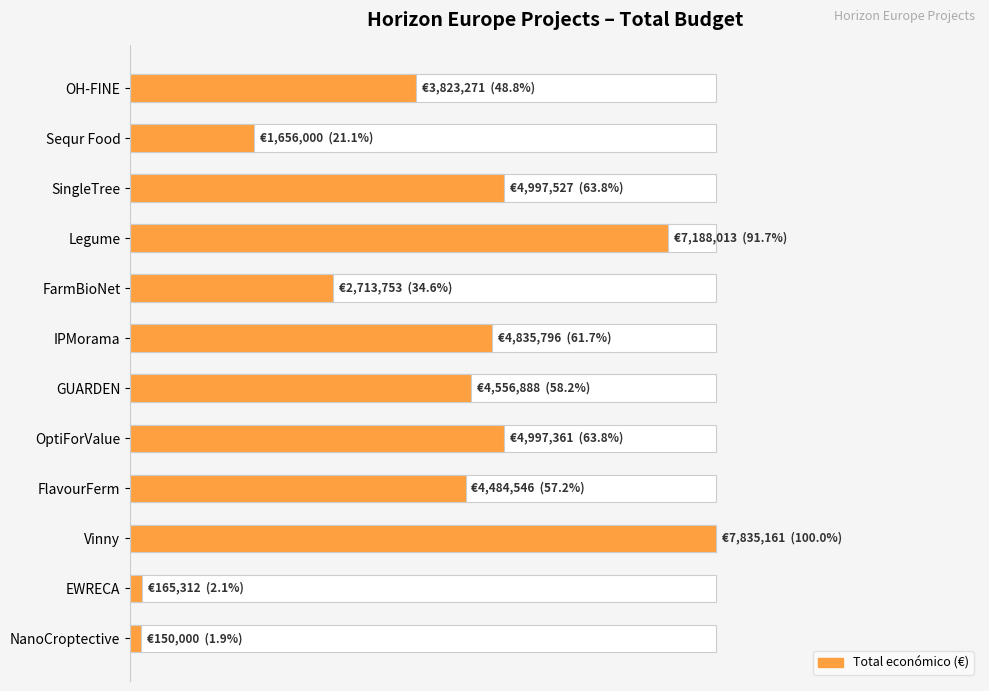

What is the value of the 7th bar from the left?

4556888